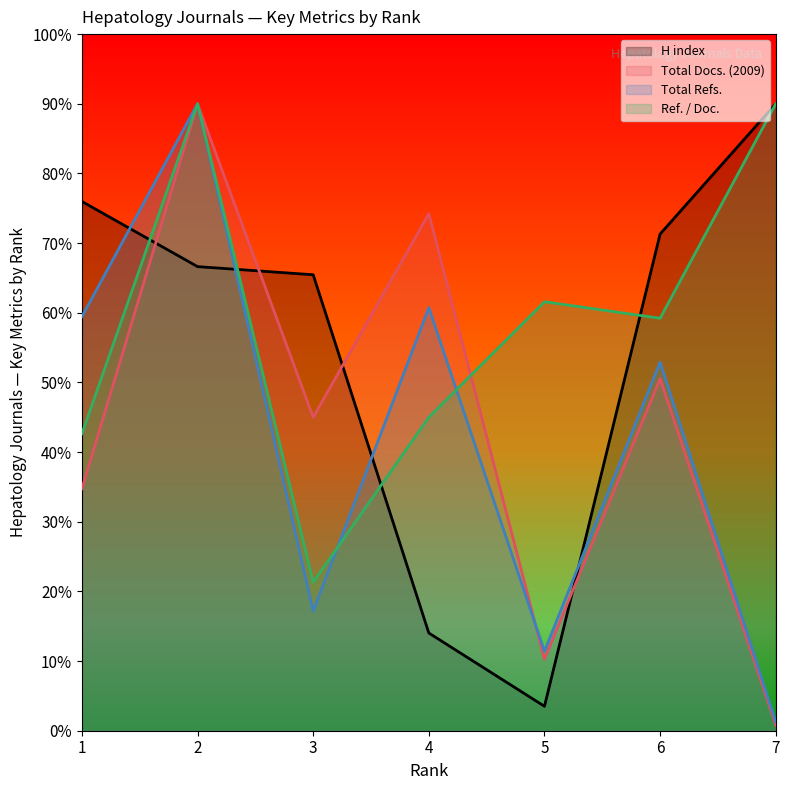

Does the chart display data point markers on the line(s)?

No